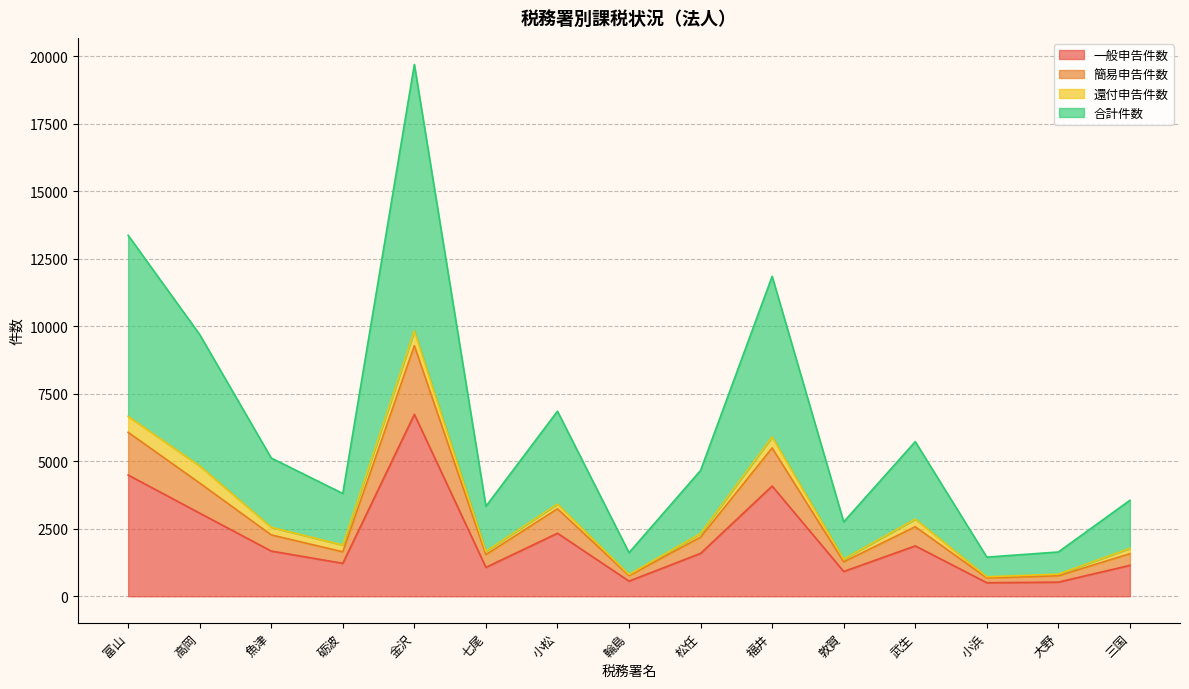

What is the total value across all series at 敦賀?

2755